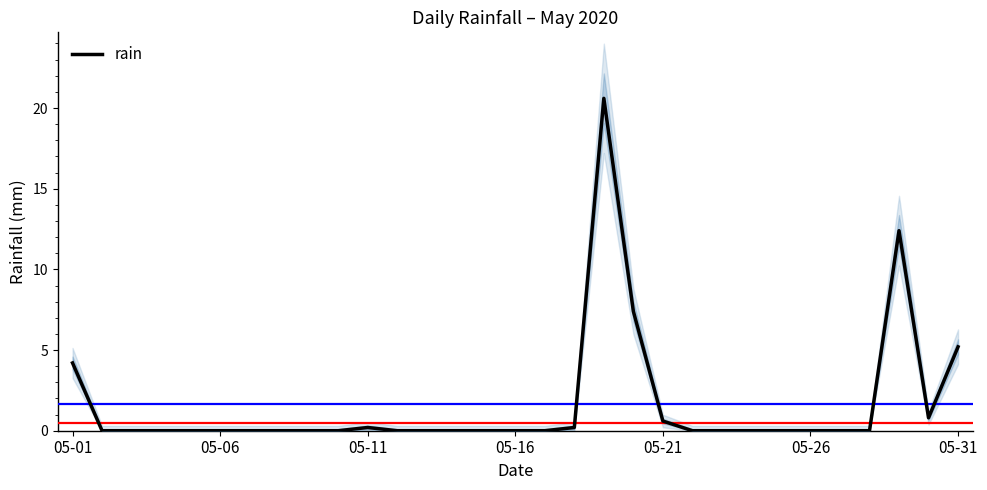

The rain series shows 0.2 at 05-11. True or false?

True